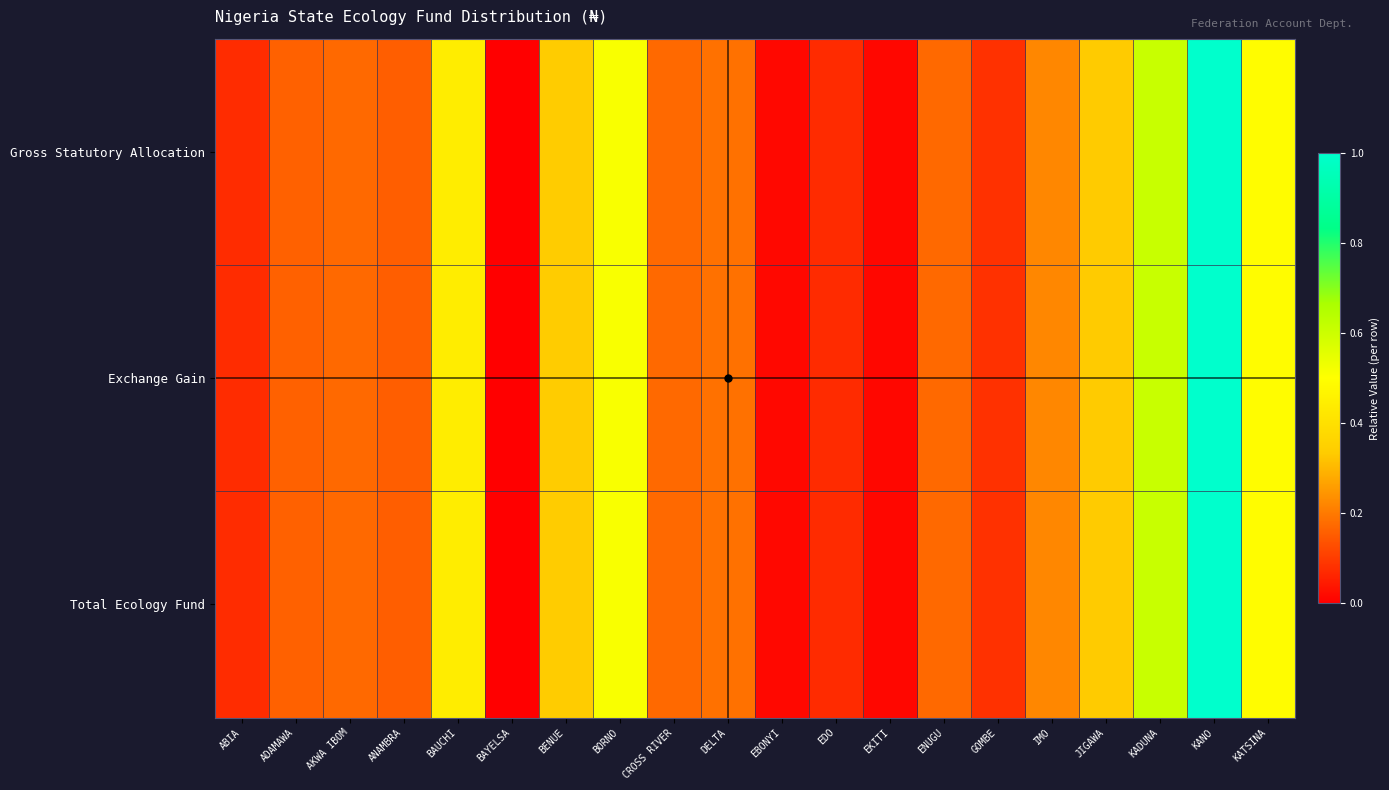

Which label corresponds to the smallest value in the chart?

BAYELSA